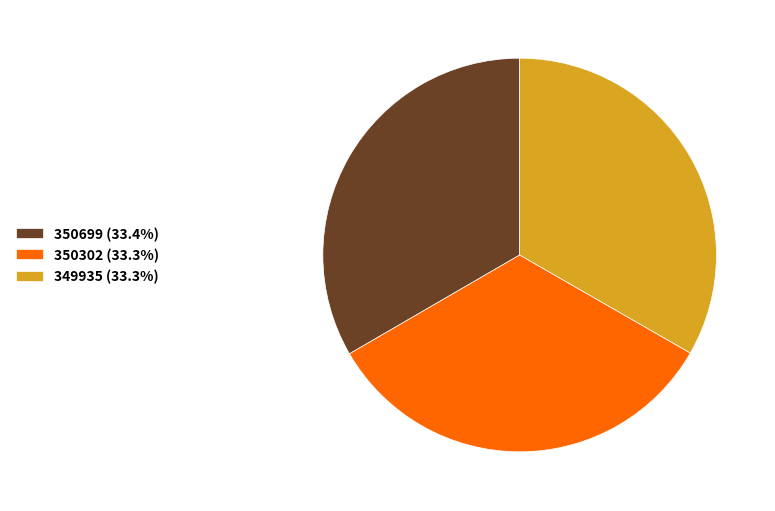

How many segments does this pie chart have?

3